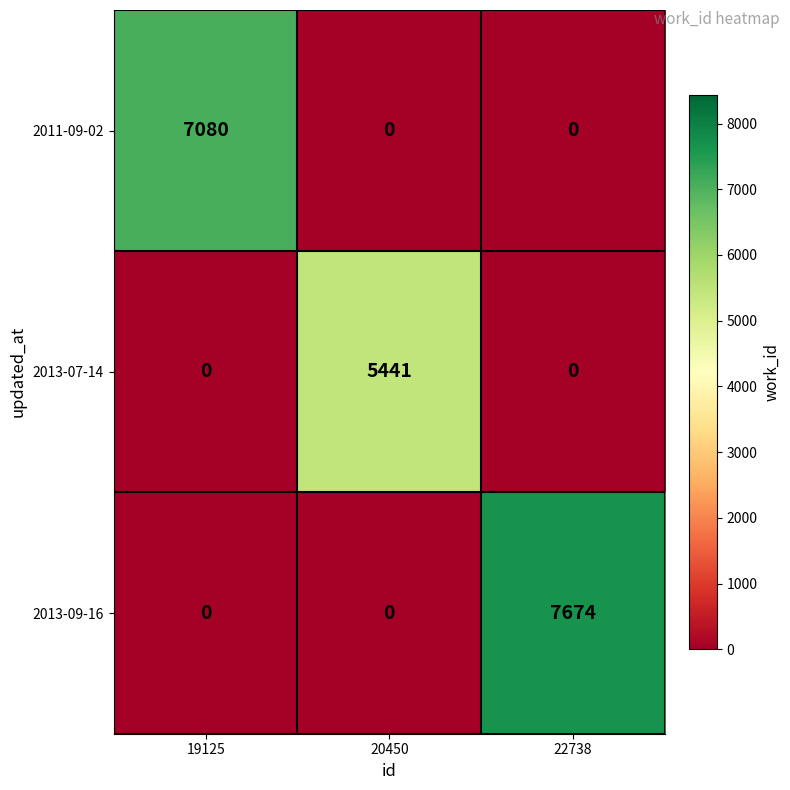

At how many categories does at least one series exceed 5757?

2